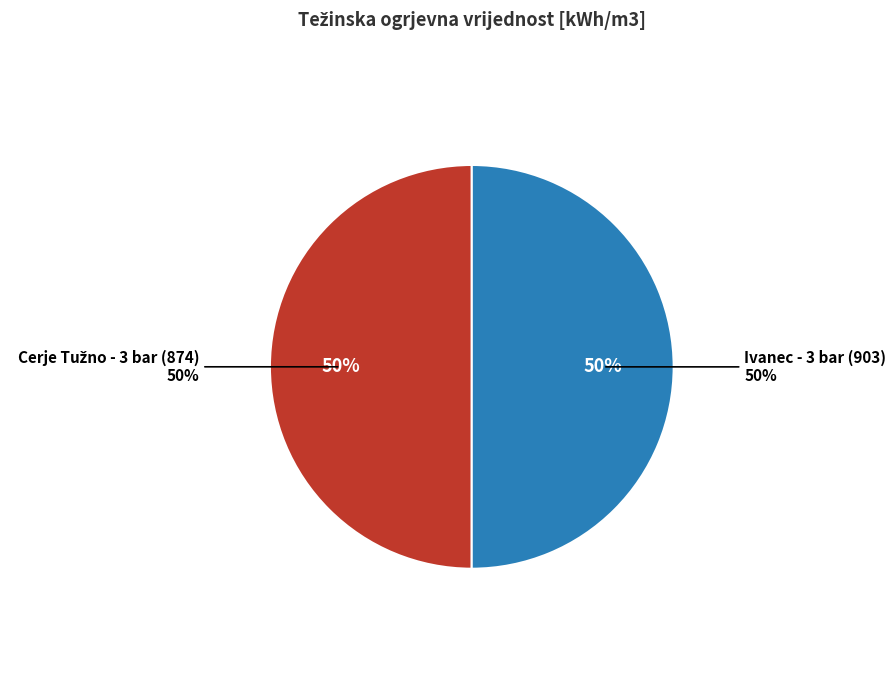

Which slice is the smallest?

874